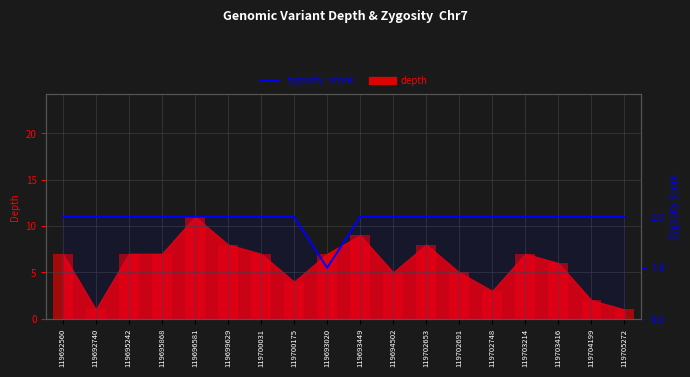

What position from the left is 119694502?

11